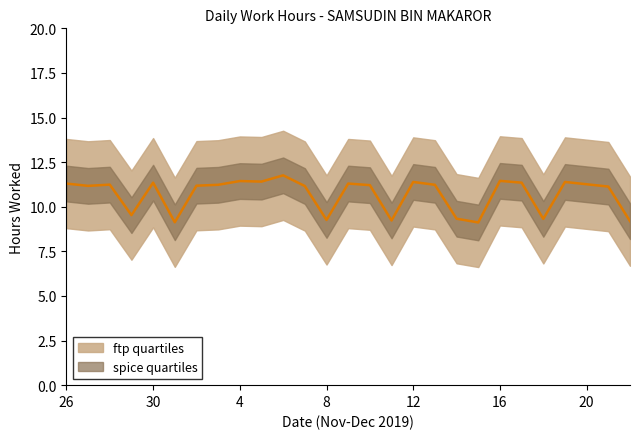

How many values exceed 11?

19